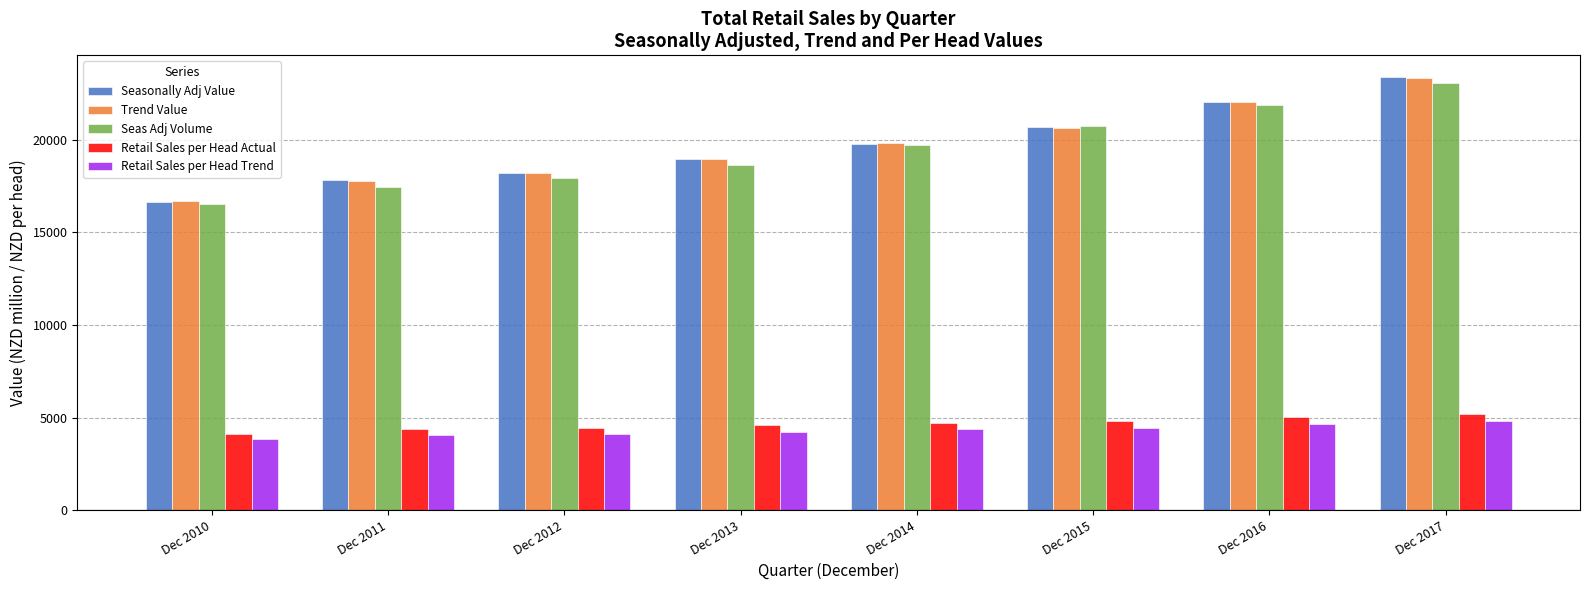

The value of Retail Sales per Head Trend at Dec 2014 is 4363. True or false?

True